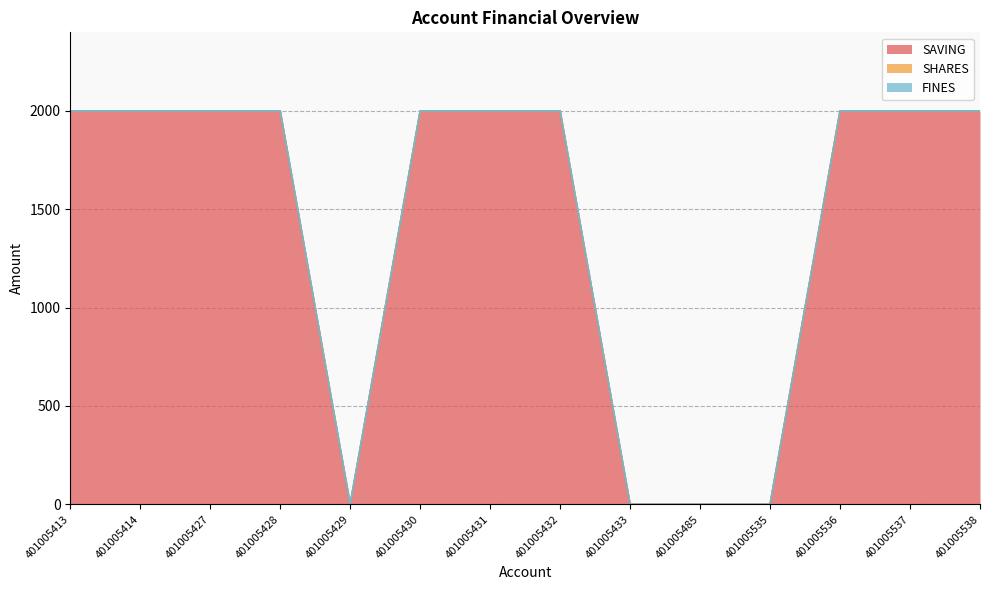

Between 401005432 and 401005537, which is larger?

401005432